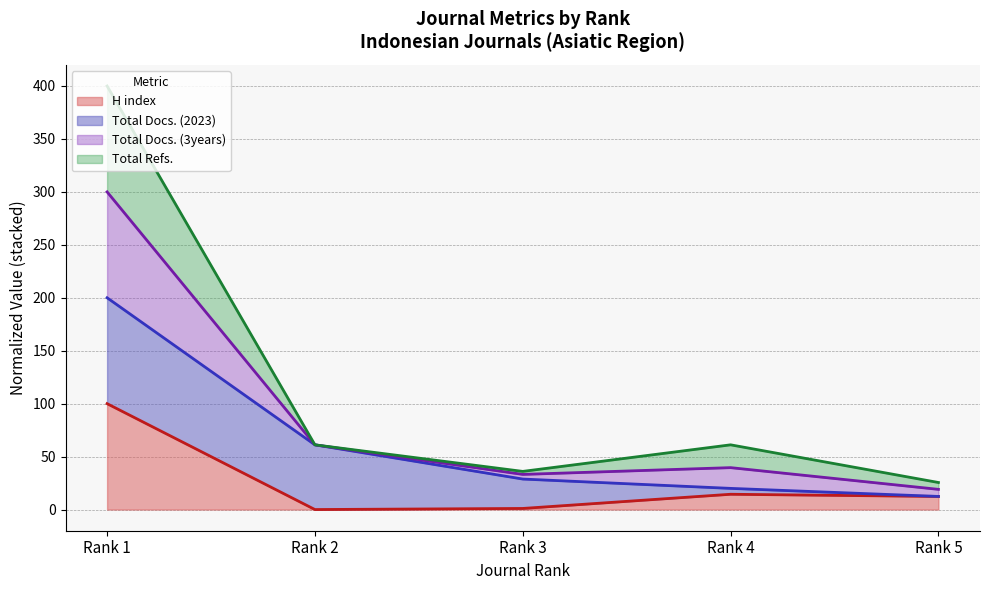

How many values in the Total Docs. (3years) (line) series exceed 39?

3